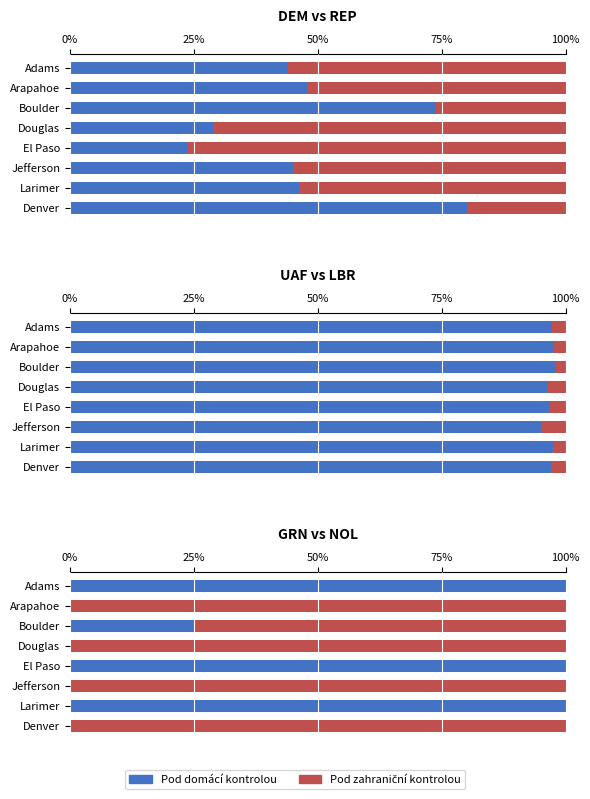

The value of UAF at Boulder is 26.5. True or false?

False